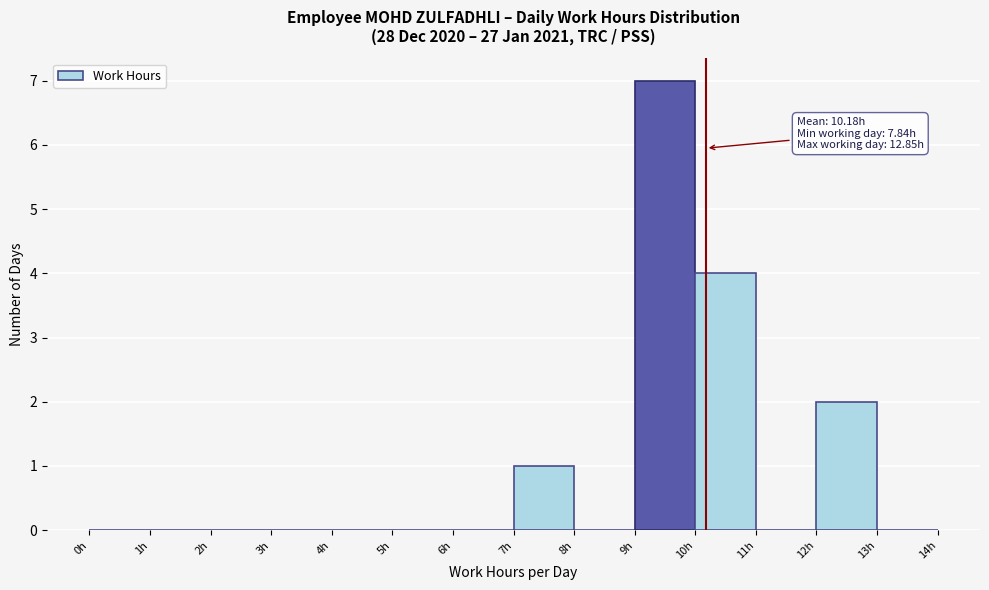

Over which range of the x-axis is the bar tallest?

9 to 10